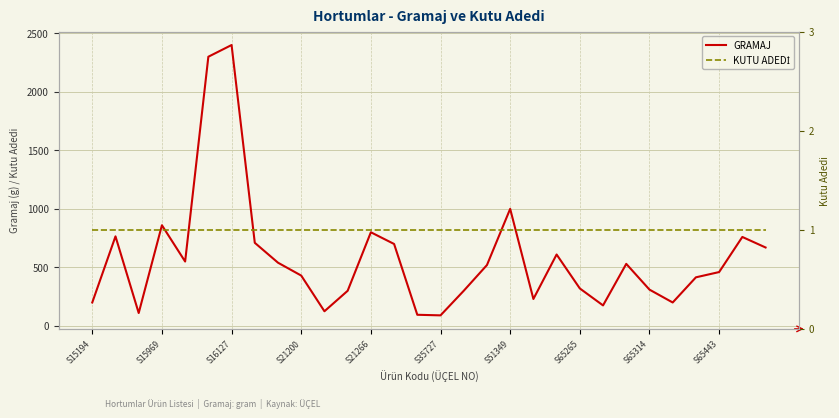

In GRAMAJ, how many points are lower than both neighbors (excluding endpoints)?

7